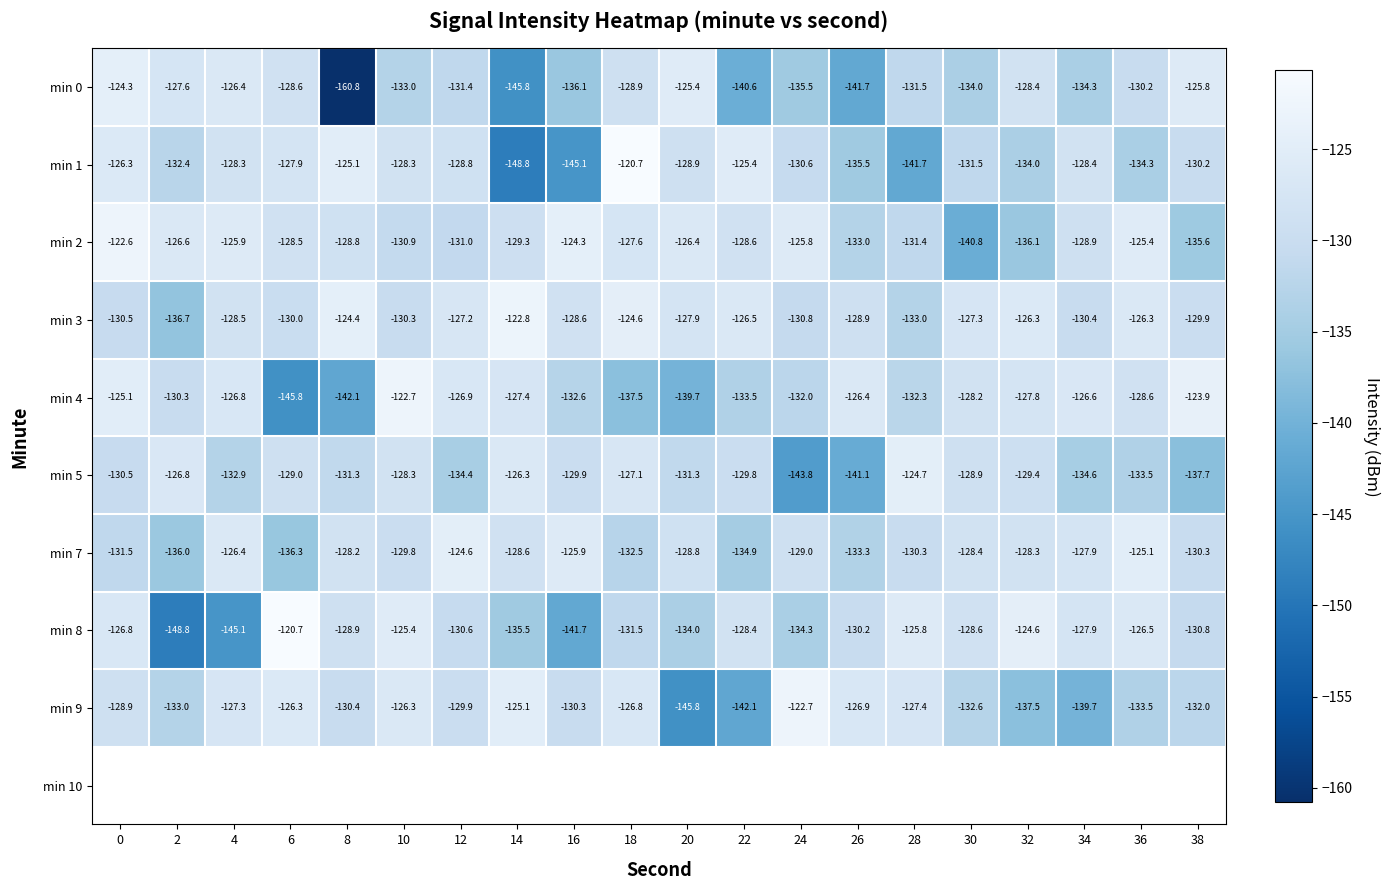

The value of min 9 at 20 is -145.8. True or false?

True